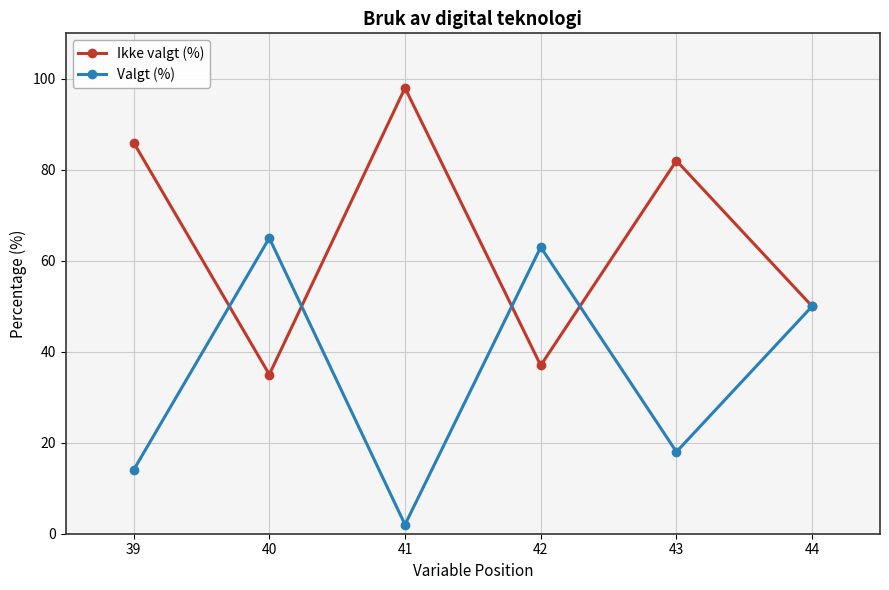

Is the value of Ikke valgt (%) at 39 greater than the value of Valgt (%) at 44?

Yes